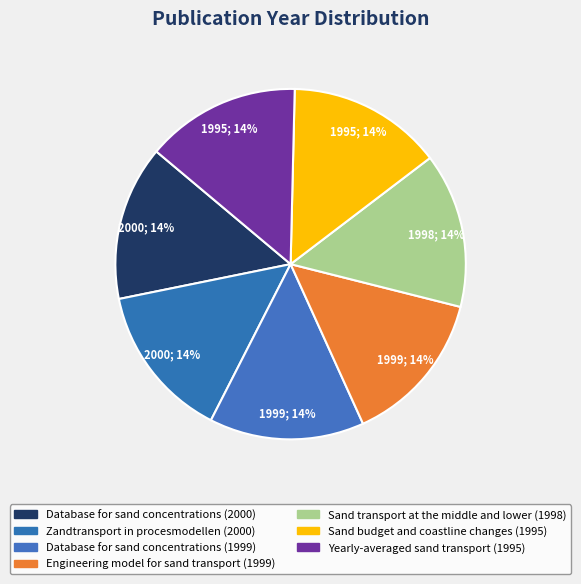

To the nearest percent, what is the combined percentage of Zandtransport in procesmodellen (2000) and Sand transport at the middle and lower (1998)?

29%